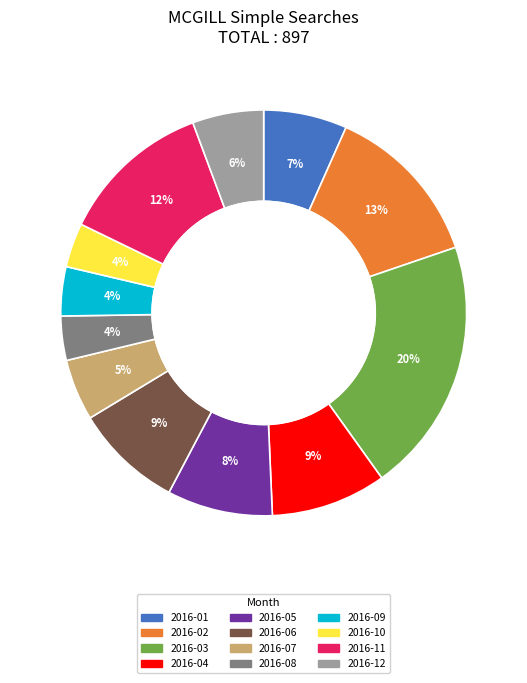

Count the number of slices in the pie.

12